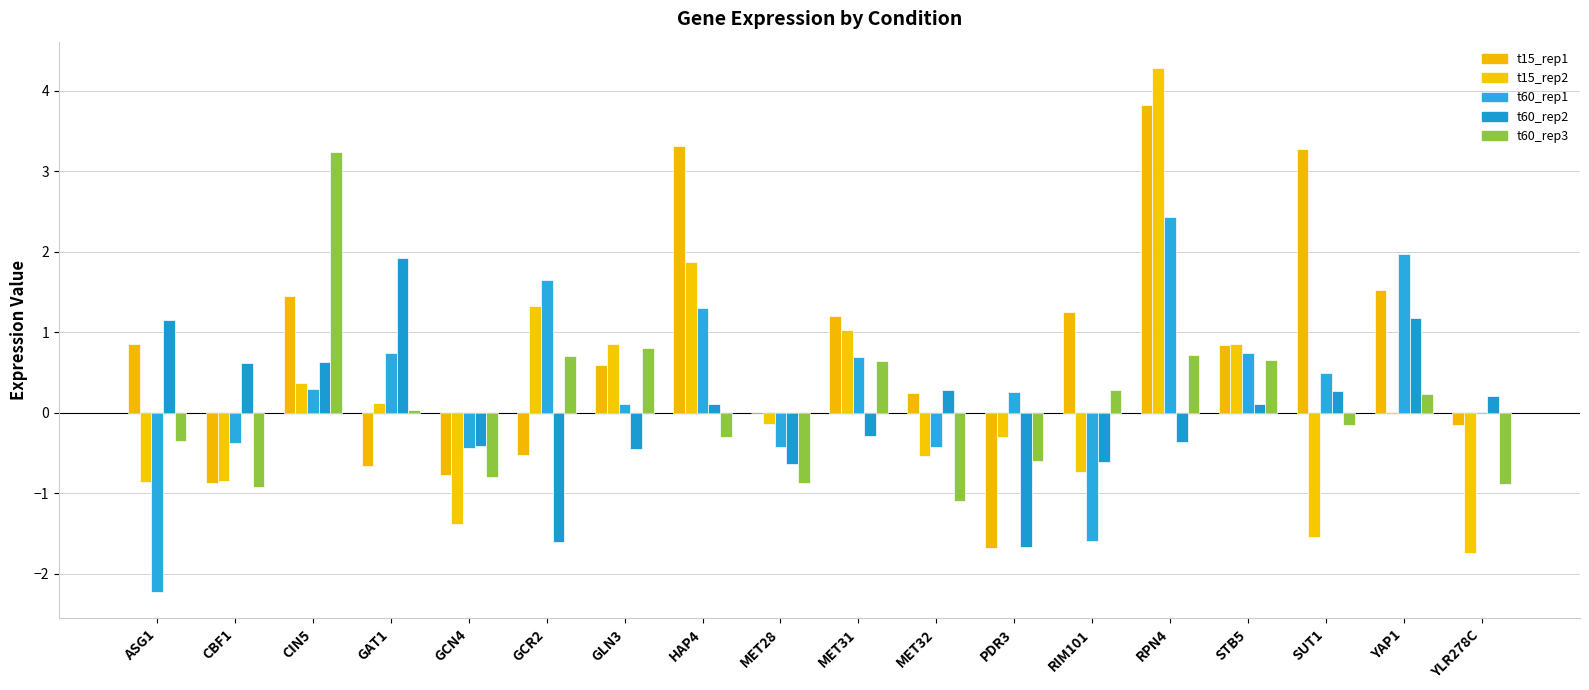

What is the label of the 18th bar from the right?

ASG1